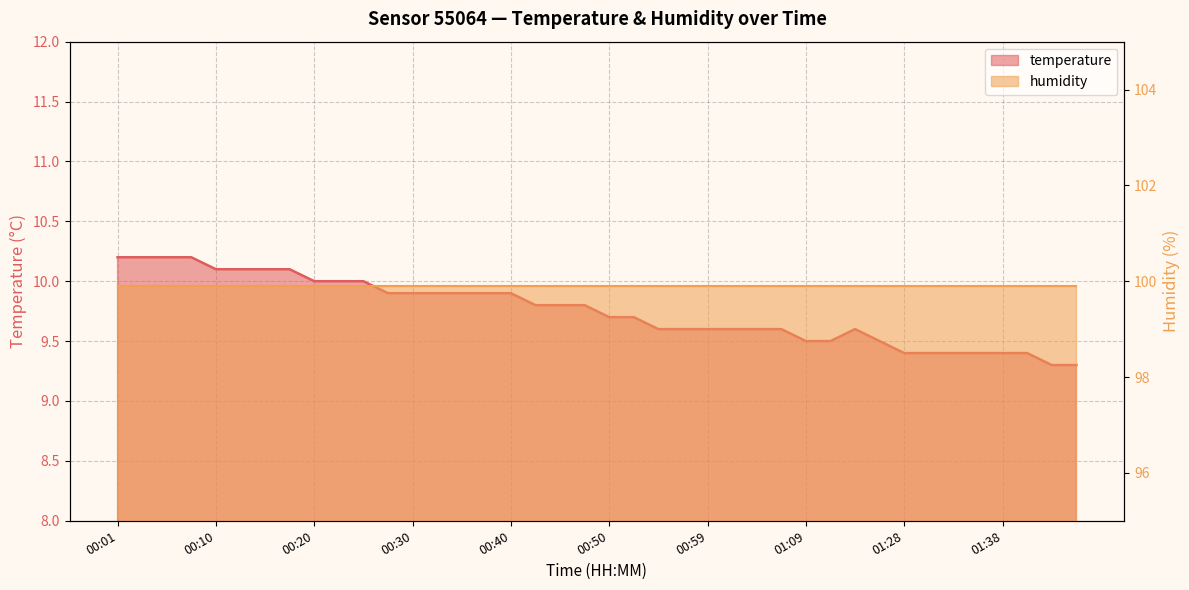

List the labels in order of value, smallest first.

01:43, 01:45, 01:28, 01:30, 01:33, 01:35, 01:38, 01:40, 01:09, 01:14, 01:20, 00:55, 00:57, 00:59, 01:02, 01:04, 01:07, 01:17, 00:50, 00:52, 00:42, 00:45, 00:47, 00:28, 00:30, 00:32, 00:35, 00:37, 00:40, 00:20, 00:23, 00:25, 00:10, 00:13, 00:15, 00:18, 00:01, 00:03, 00:05, 00:08